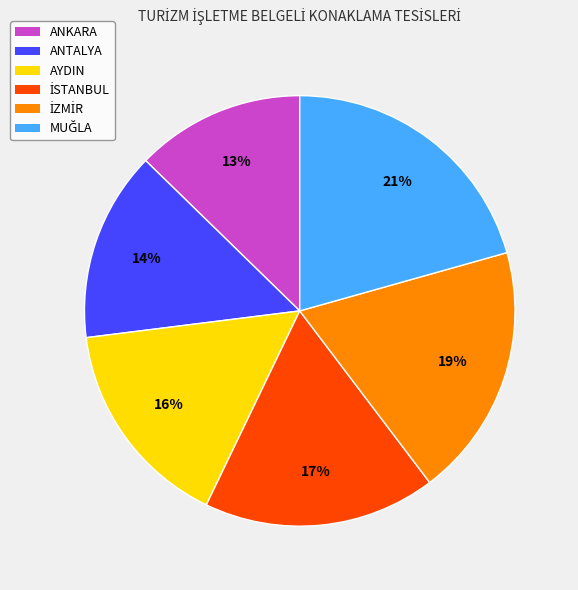

To the nearest percent, what is the difference between the largest and smallest slice percentages?

8%